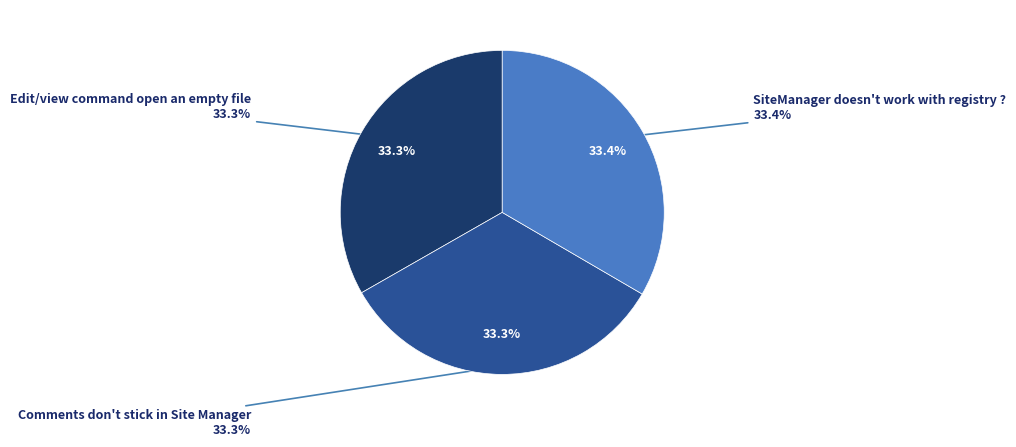

Is Comments don't stick in Site Manager the majority of the pie?

No